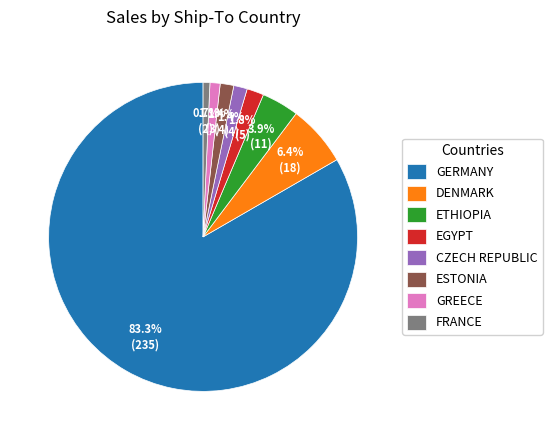

Does GERMANY represent more than half of the total?

Yes